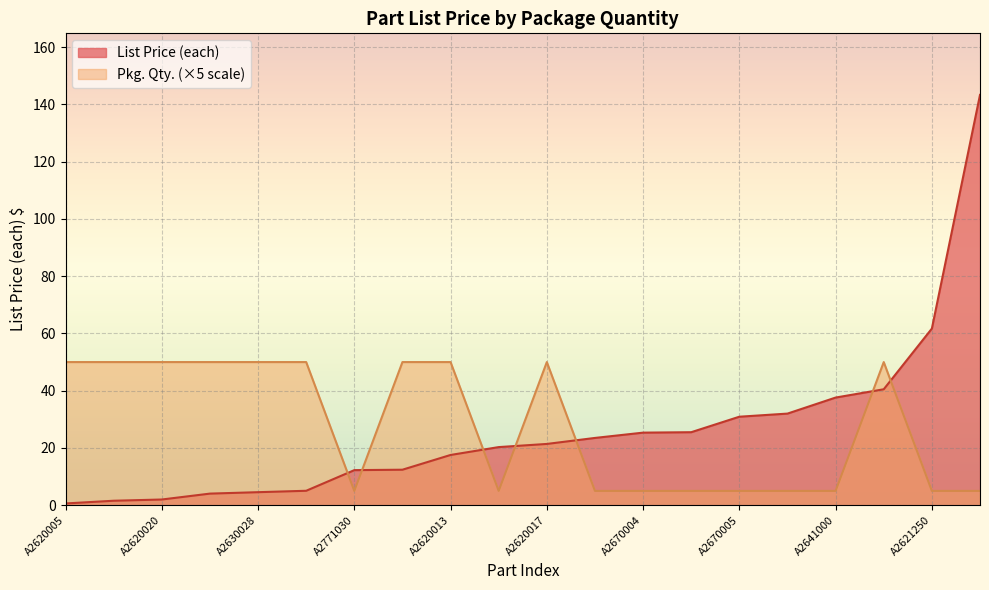

Where is the first local minimum?

A2620005